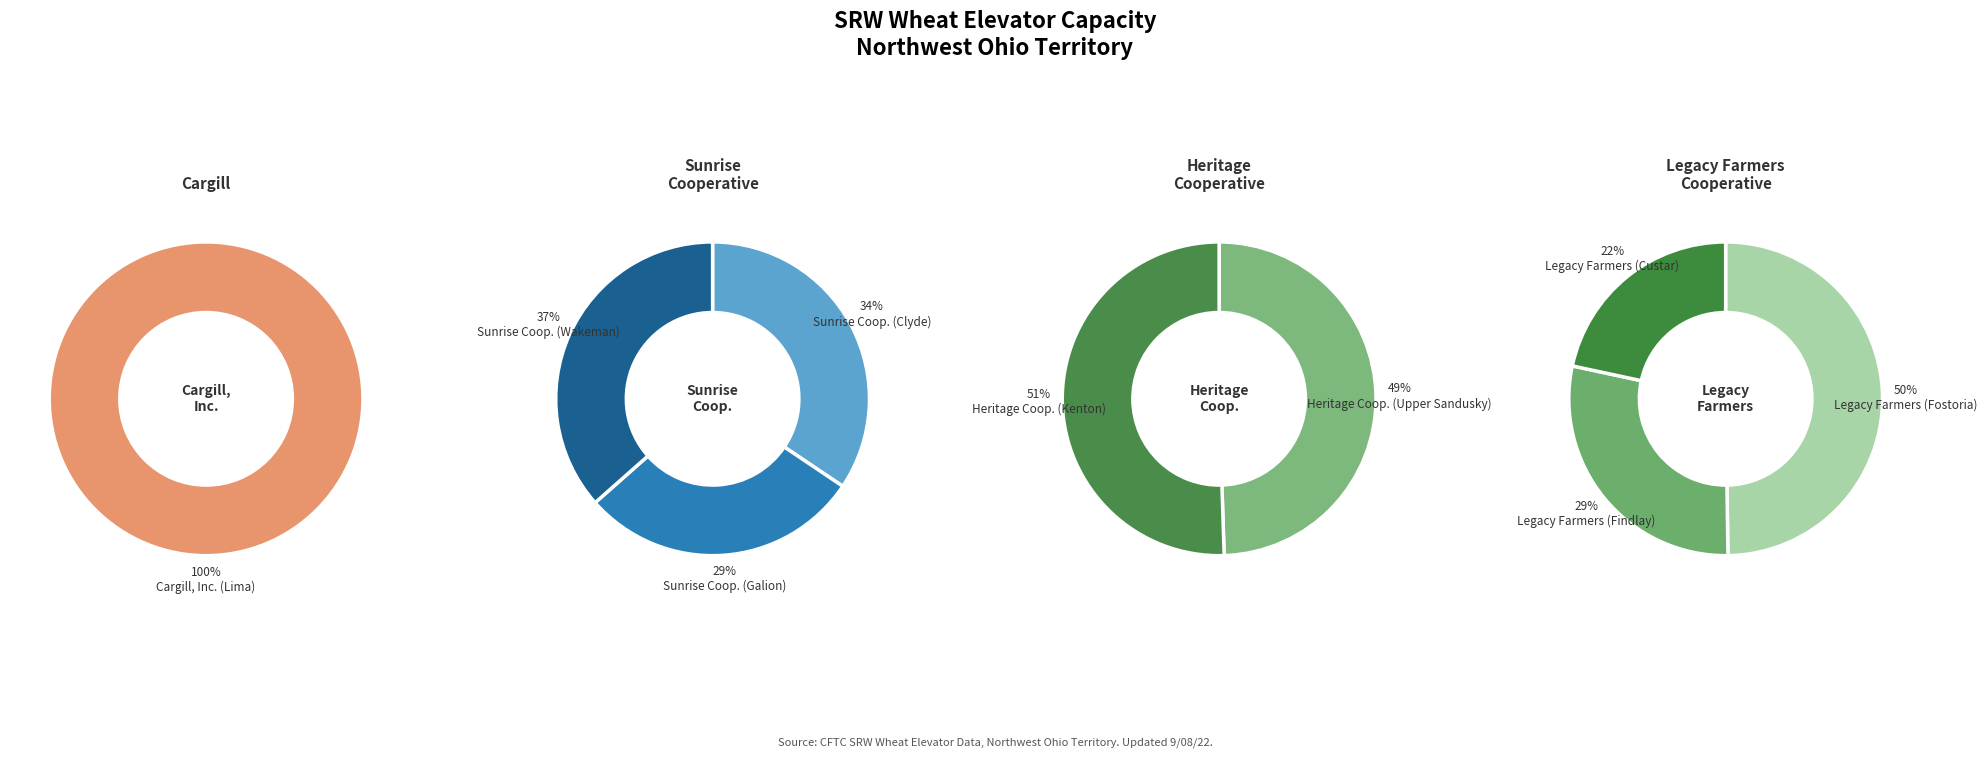

Count the number of slices in the pie.

9